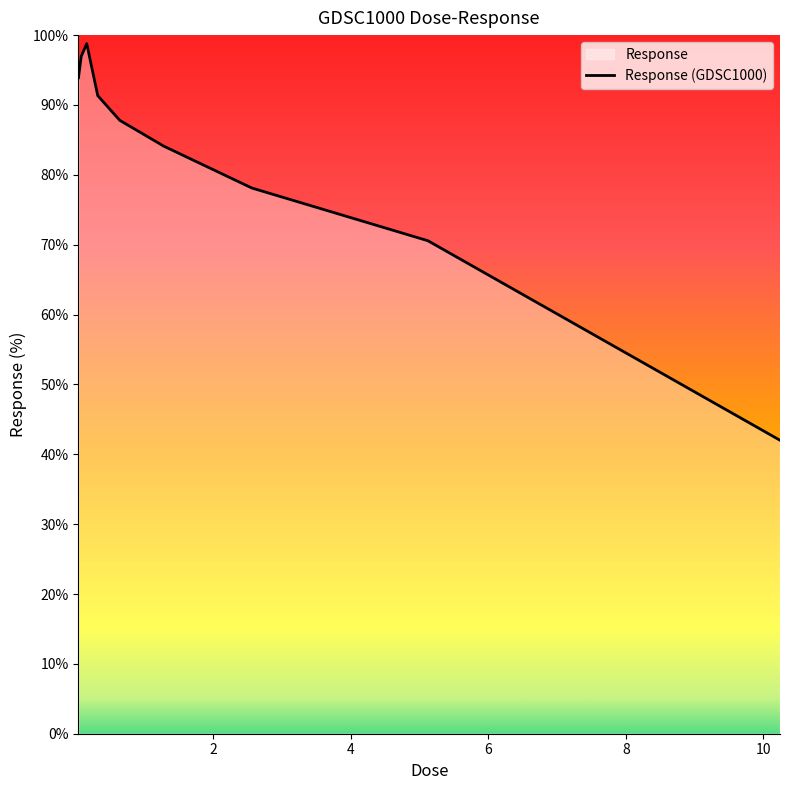

What is the sum of all values?

743.6